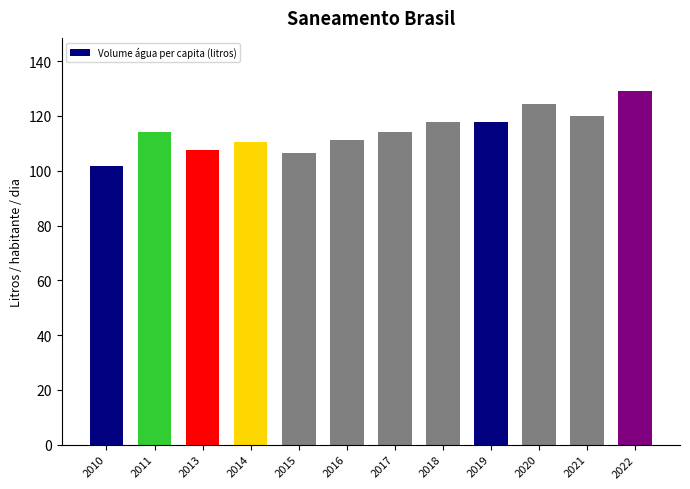

What is the smallest value displayed?

101.8